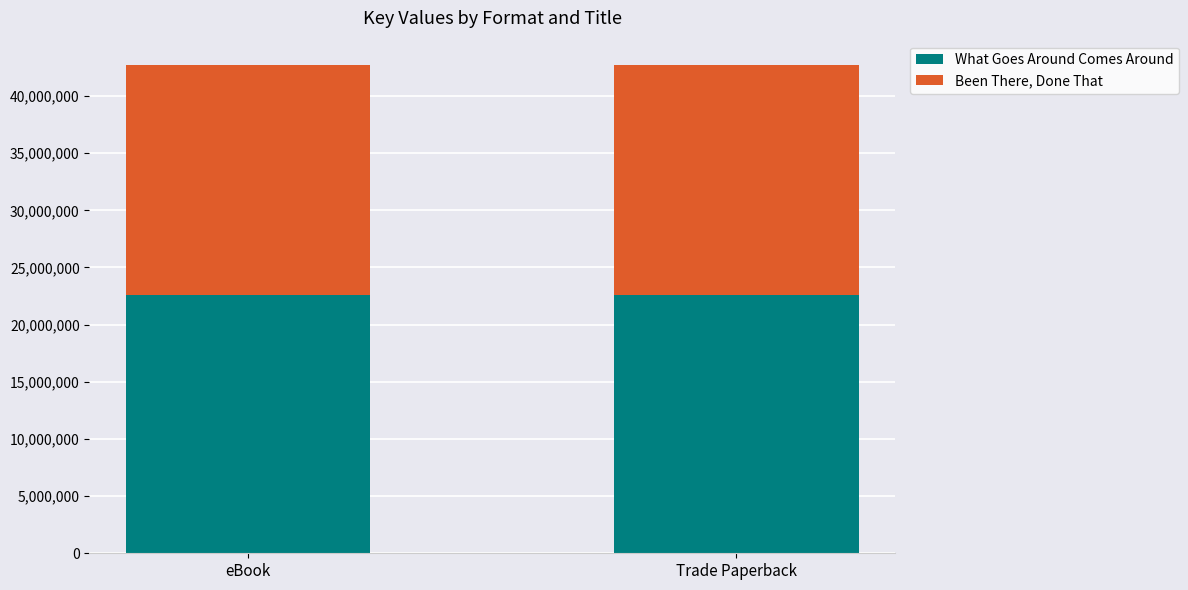

What is the approximate value of What Goes Around Comes Around at Trade Paperback?

22575125